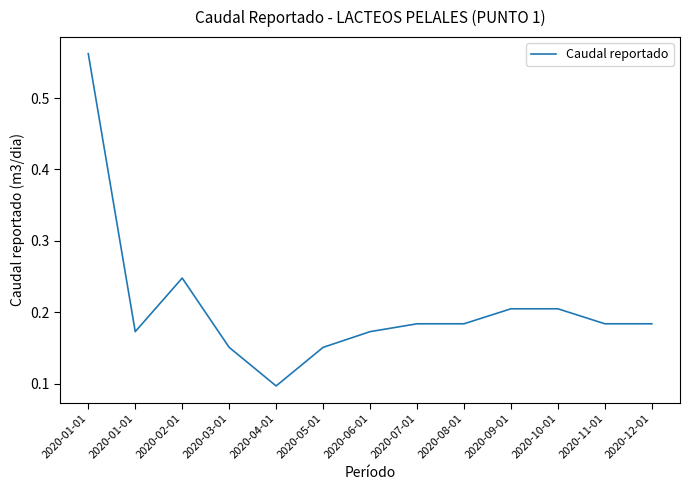

Is this an area chart (filled region under the line)?

No